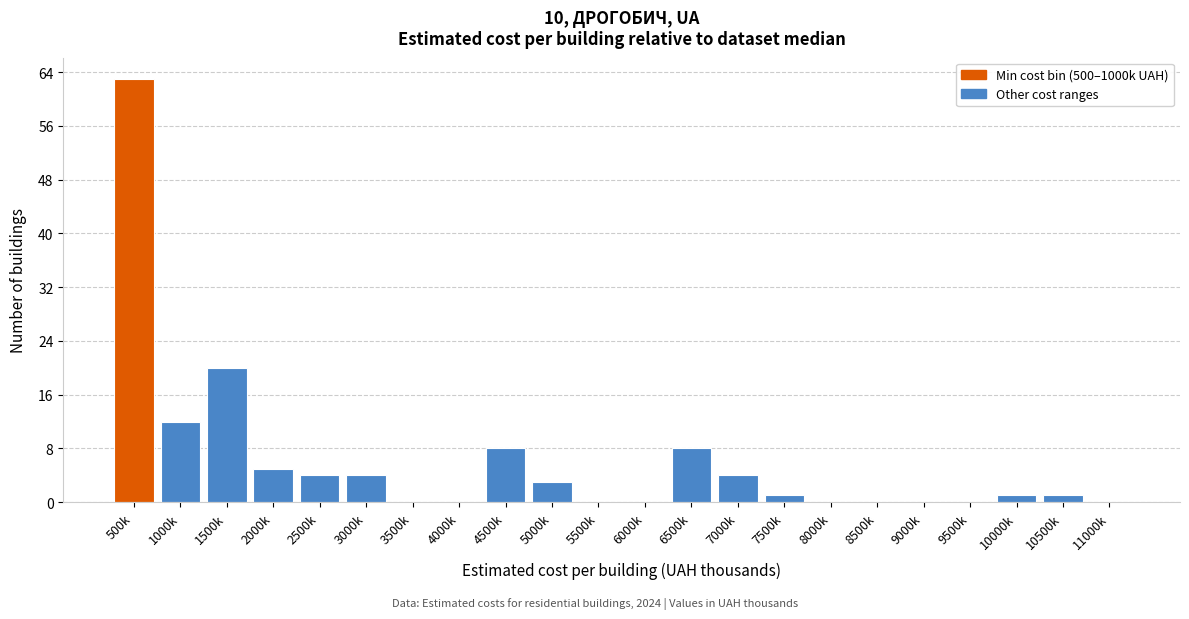

Reading left to right, list all the values displayed in this chart.

500k=63	1000k=12	1500k=20	2000k=5	2500k=4	3000k=4	3500k=0	4000k=0	4500k=8	5000k=3	5500k=0	6000k=0	6500k=8	7000k=4	7500k=1	8000k=0	8500k=0	9000k=0	9500k=0	10000k=1	10500k=1	11000k=0